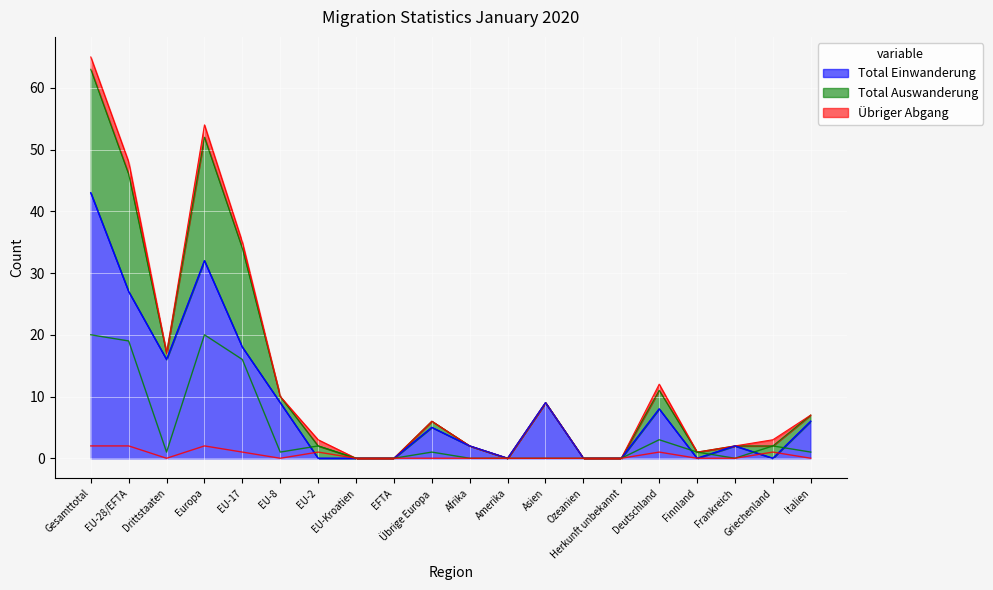

What is the value of the Total Auswanderung point at the 7th from the left?

2